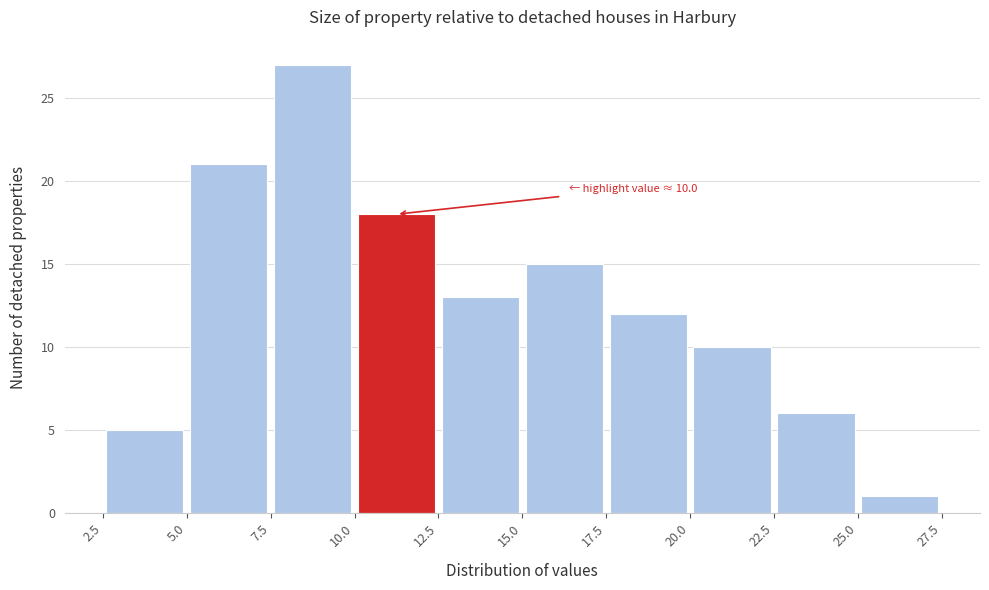

Over which range of the x-axis is the bar tallest?

7.5 to 10.0